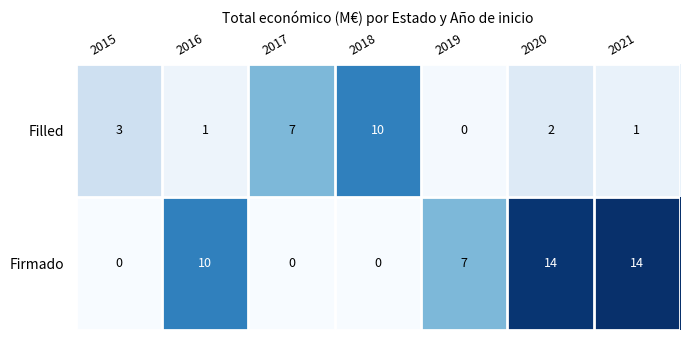

What is the sum of all Filled values?

24